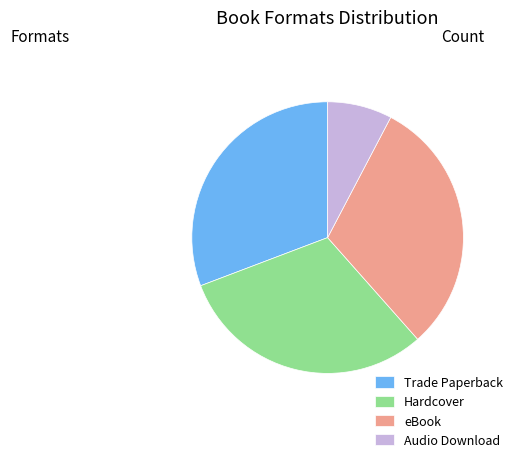

Which slice is the smallest?

Audio Download